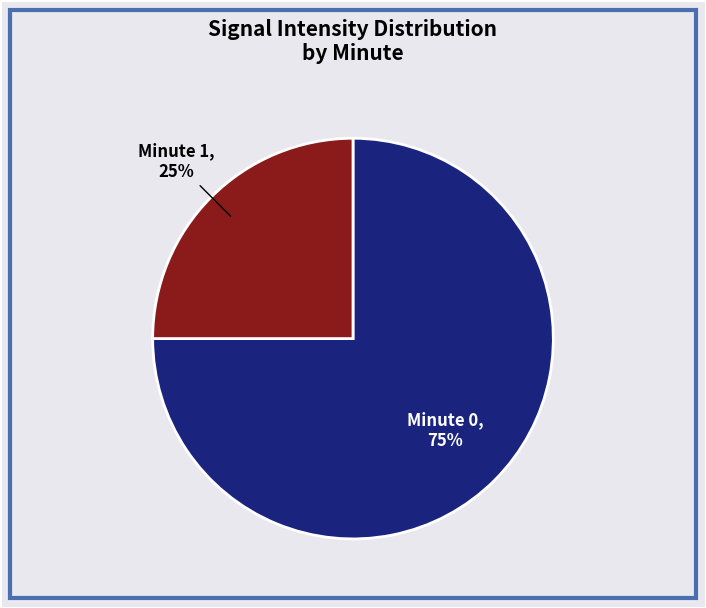

Does Minute 0 account for over 50% of the chart?

Yes